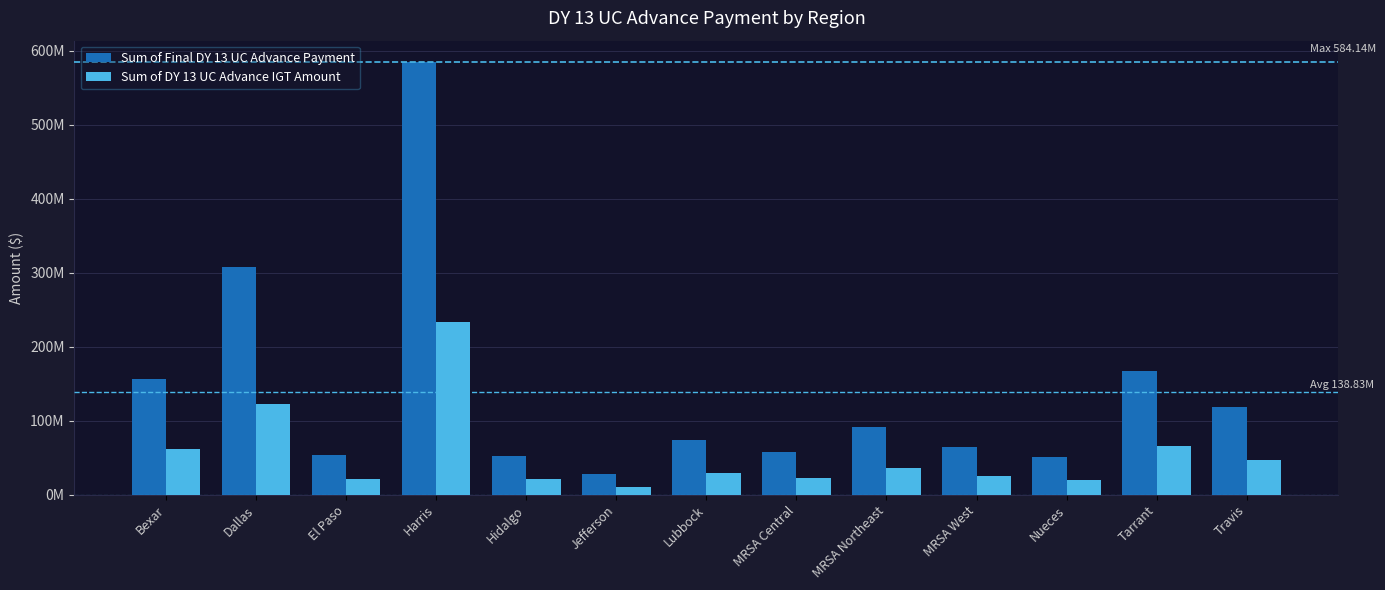

Rank the series at MRSA Northeast from lowest to highest value.

Sum of DY 13 UC Advance IGT Amount, Sum of Final DY 13 UC Advance Payment